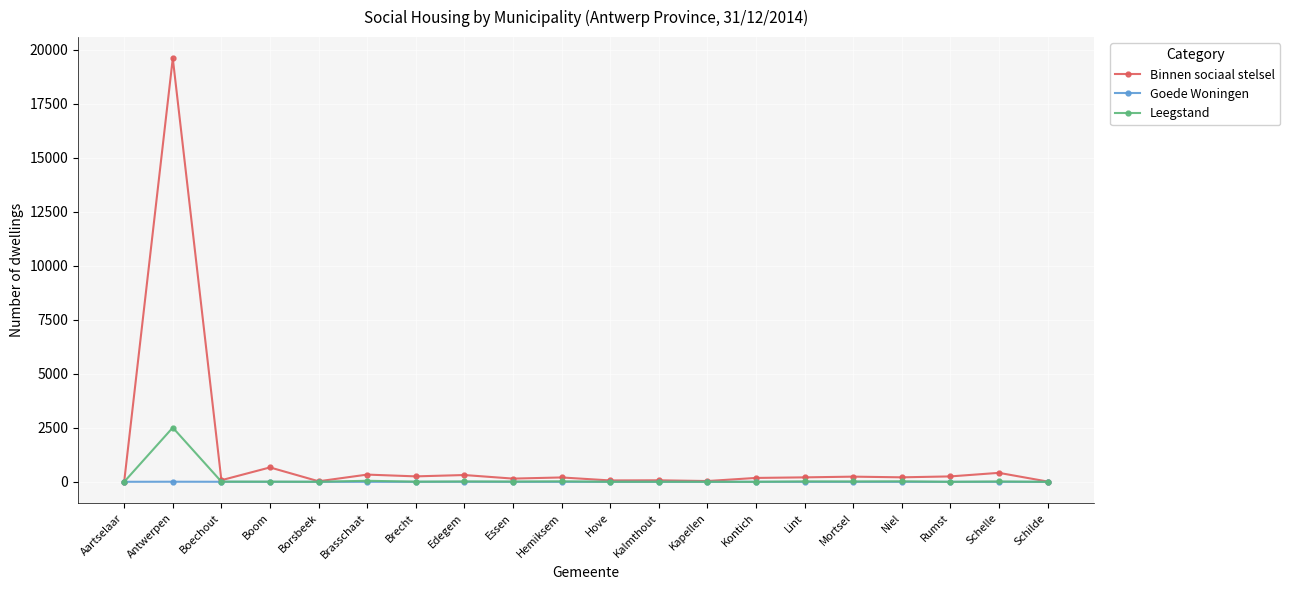

Is it true that Goede Woningen equals 0 at Hemiksem?

True